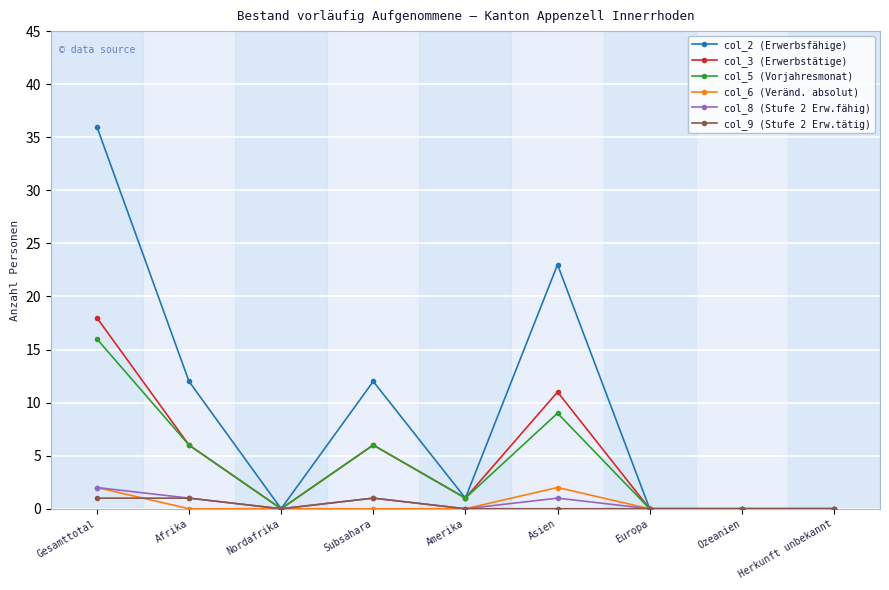

What is the spread (max minus min) of values at Gesamttotal?

35